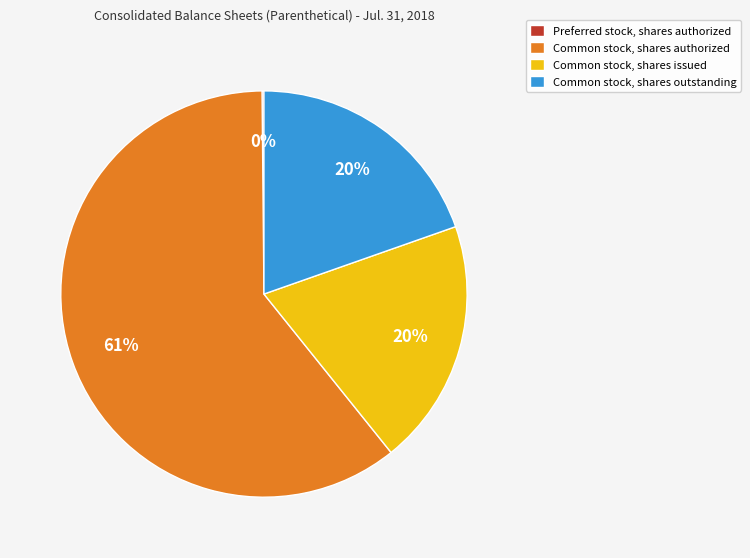

Is it true that Common stock, shares authorized is 61% of the pie?

True